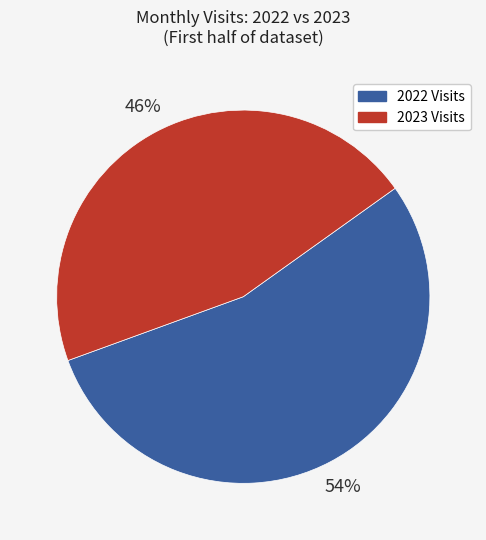

Rank the categories by value from lowest to highest.

2023 Visits, 2022 Visits